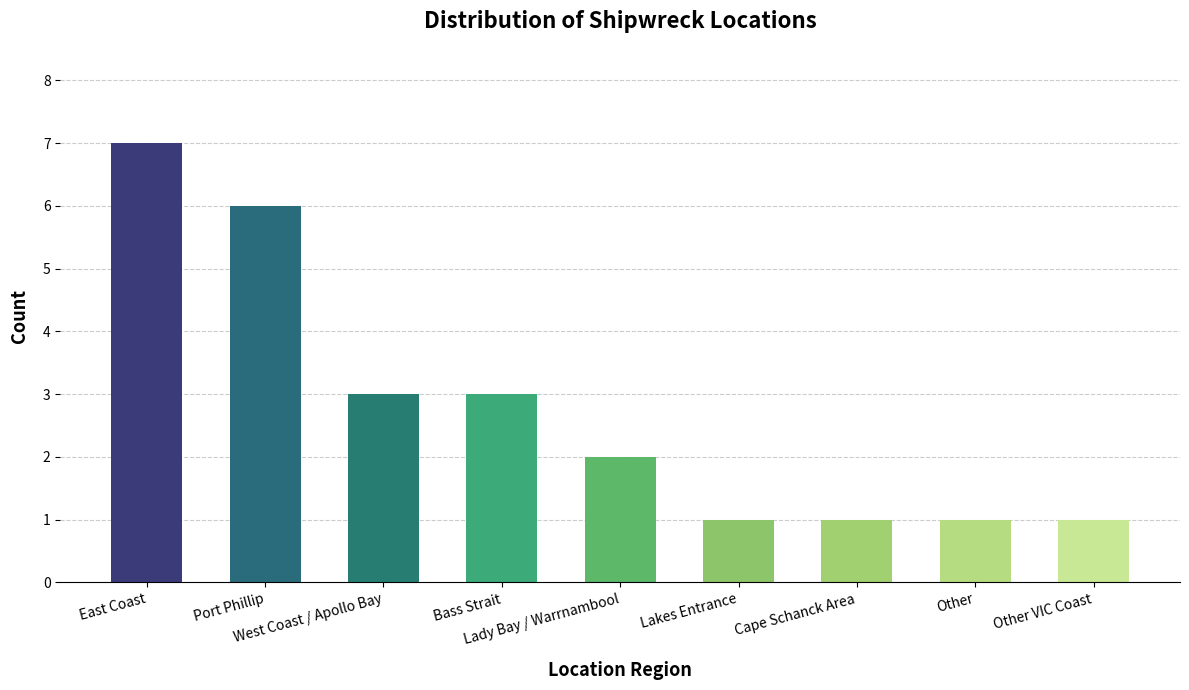

Reading left to right, what are all the values shown in this chart?

7	6	3	3	2	1	1	1	1